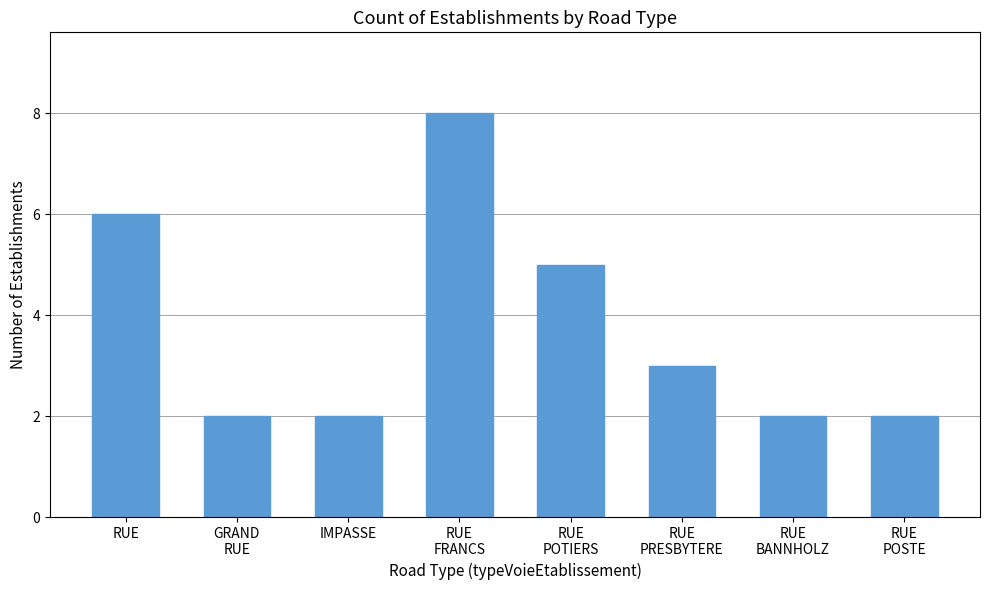

Read the value at RUE
FRANCS.

8